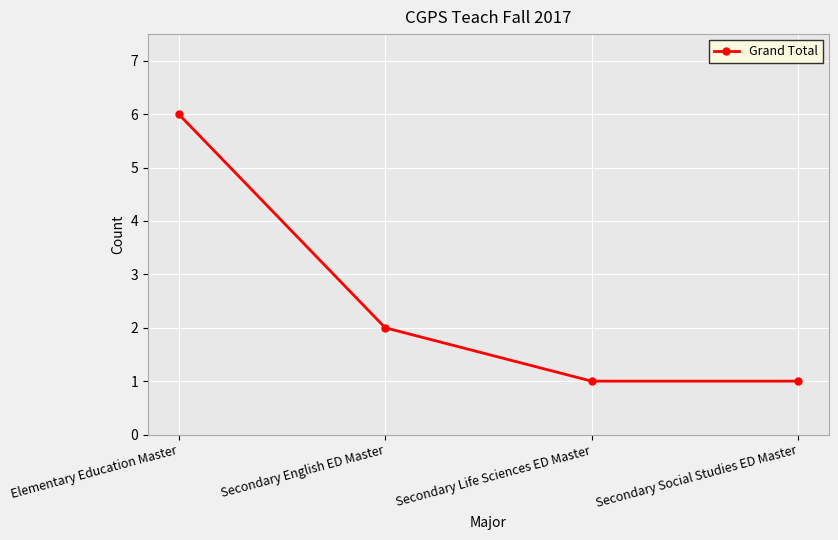

What is the difference between the second highest and second lowest values?

1